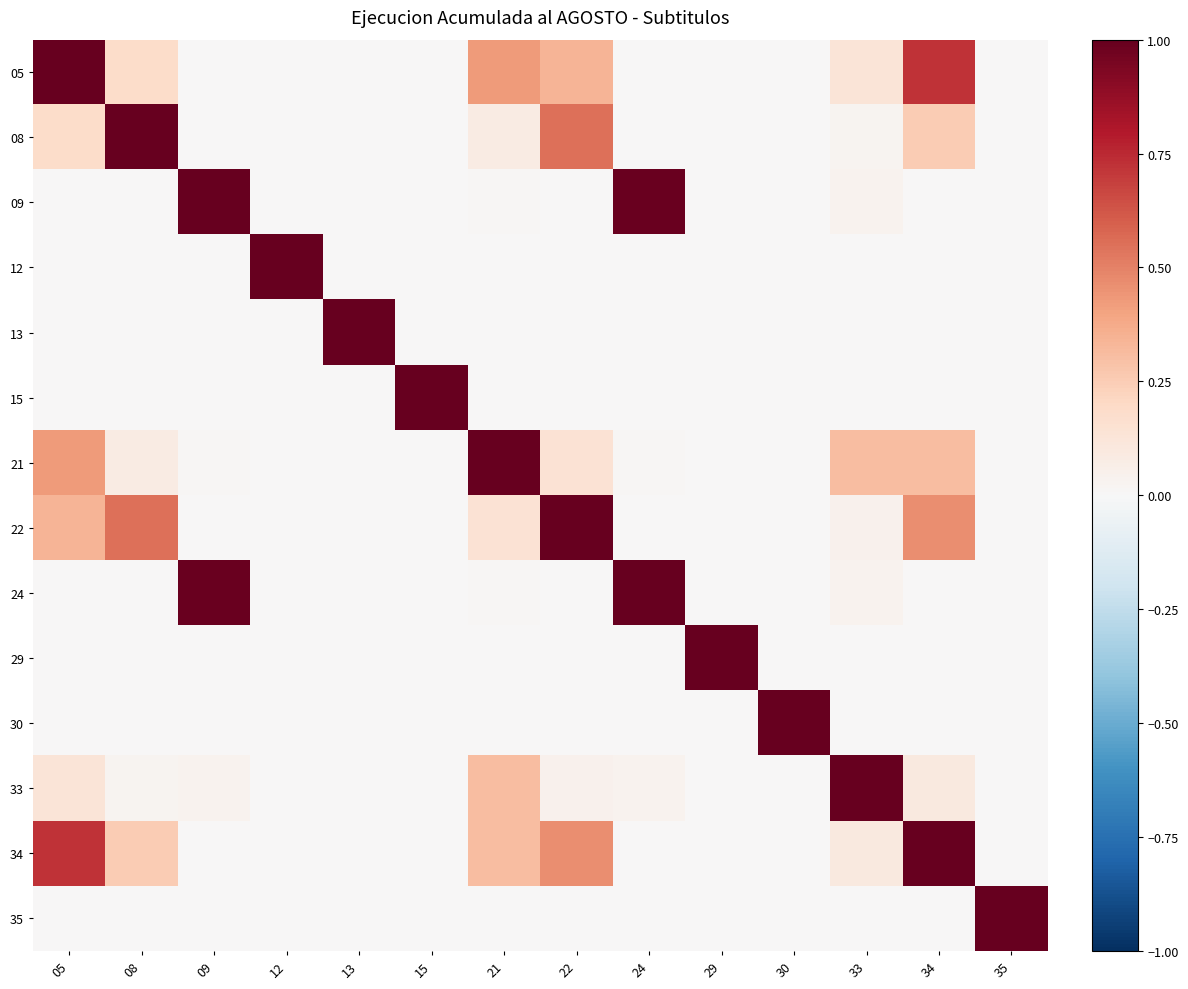

Which has a higher value, 30 or 24?

24